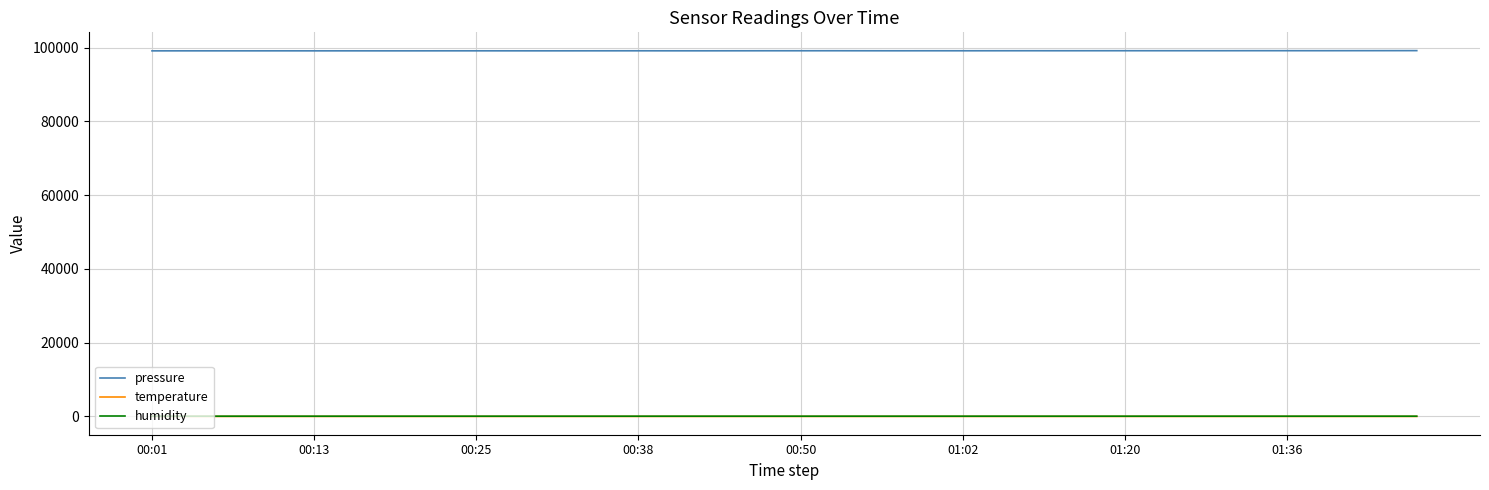

Which series has the largest total across all categories?

pressure